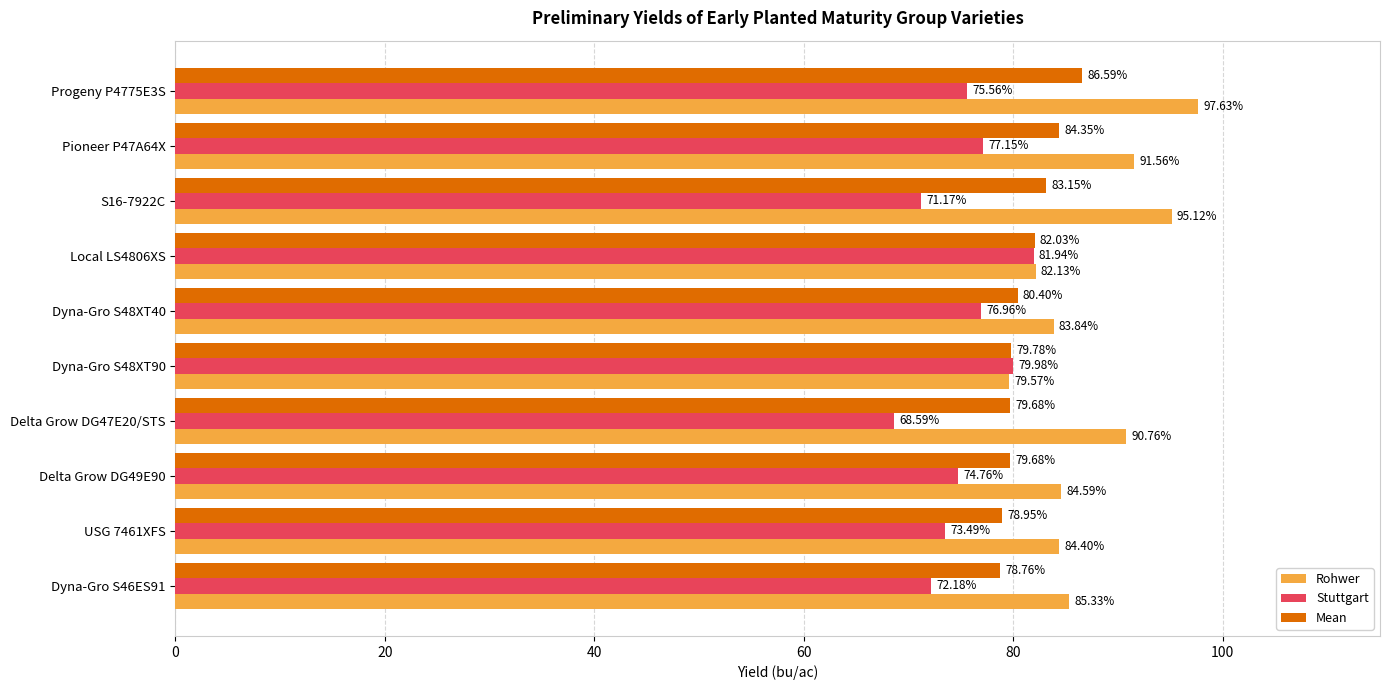

Which series has the widest spread of values?

Rohwer